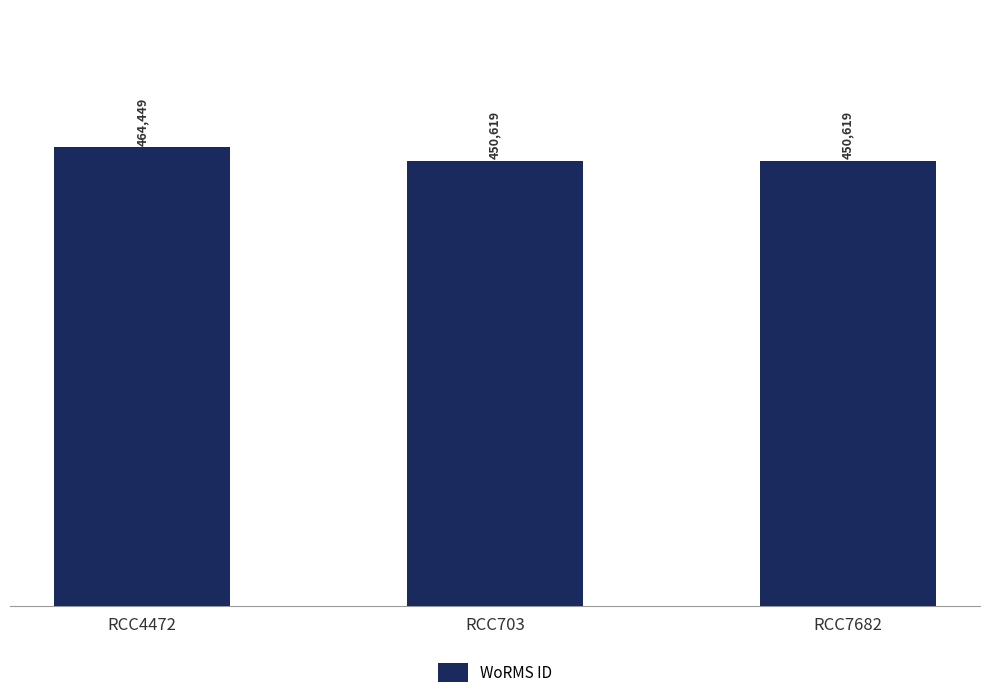

Reading left to right, what are all the values shown in this chart?

464449	450619	450619